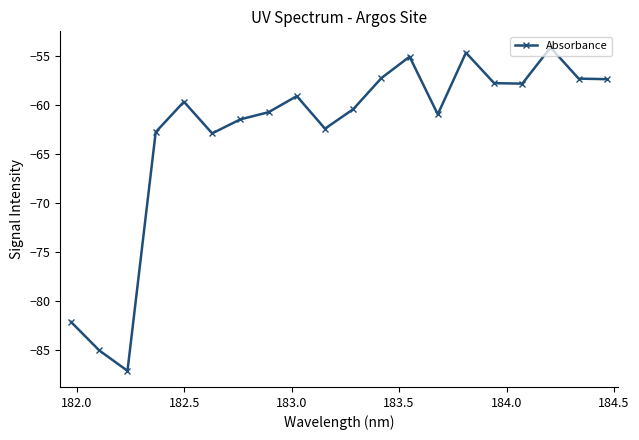

What is the maximum value shown in the chart?

-54.1